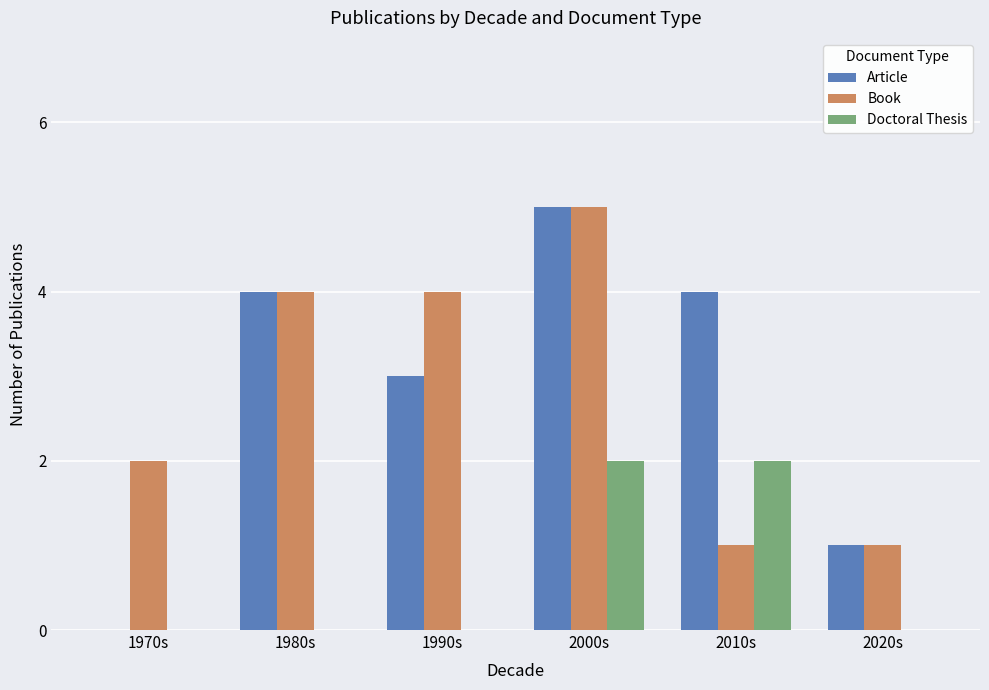

The Article series shows 4 at 2010s. True or false?

True